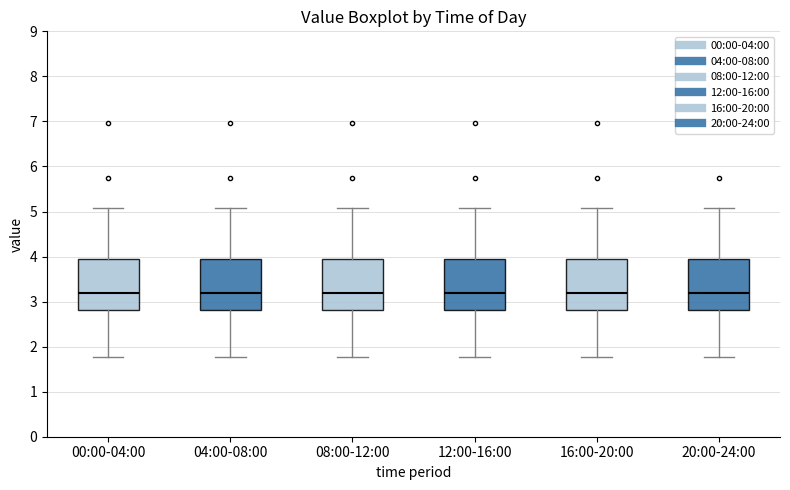

Reading left to right, transcribe this box plot: for each box, give where its median line is, the range the box spans, and where its two whiskers end, as read against the y-axis. The values are not printed on the chart, so give them approximately, as read against the axis.

00:00-04:00: median 3.2, box 2.8 to 3.9, whiskers 1.8 to 5.1
04:00-08:00: median 3.2, box 2.8 to 3.9, whiskers 1.8 to 5.1
08:00-12:00: median 3.2, box 2.8 to 3.9, whiskers 1.8 to 5.1
12:00-16:00: median 3.2, box 2.8 to 3.9, whiskers 1.8 to 5.1
16:00-20:00: median 3.2, box 2.8 to 3.9, whiskers 1.8 to 5.1
20:00-24:00: median 3.2, box 2.8 to 3.9, whiskers 1.8 to 5.1